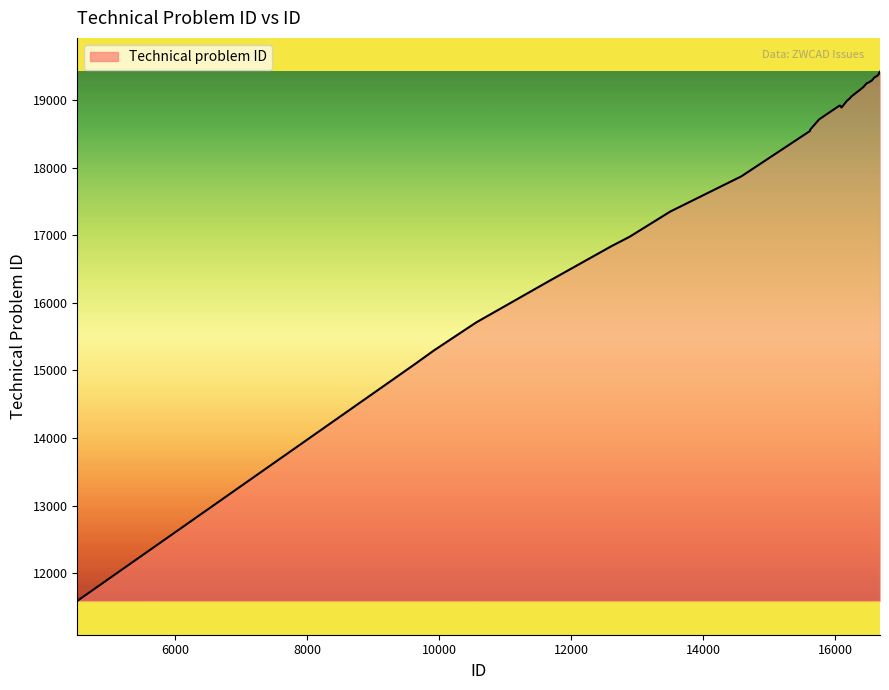

How many lines are shown in the chart?

1